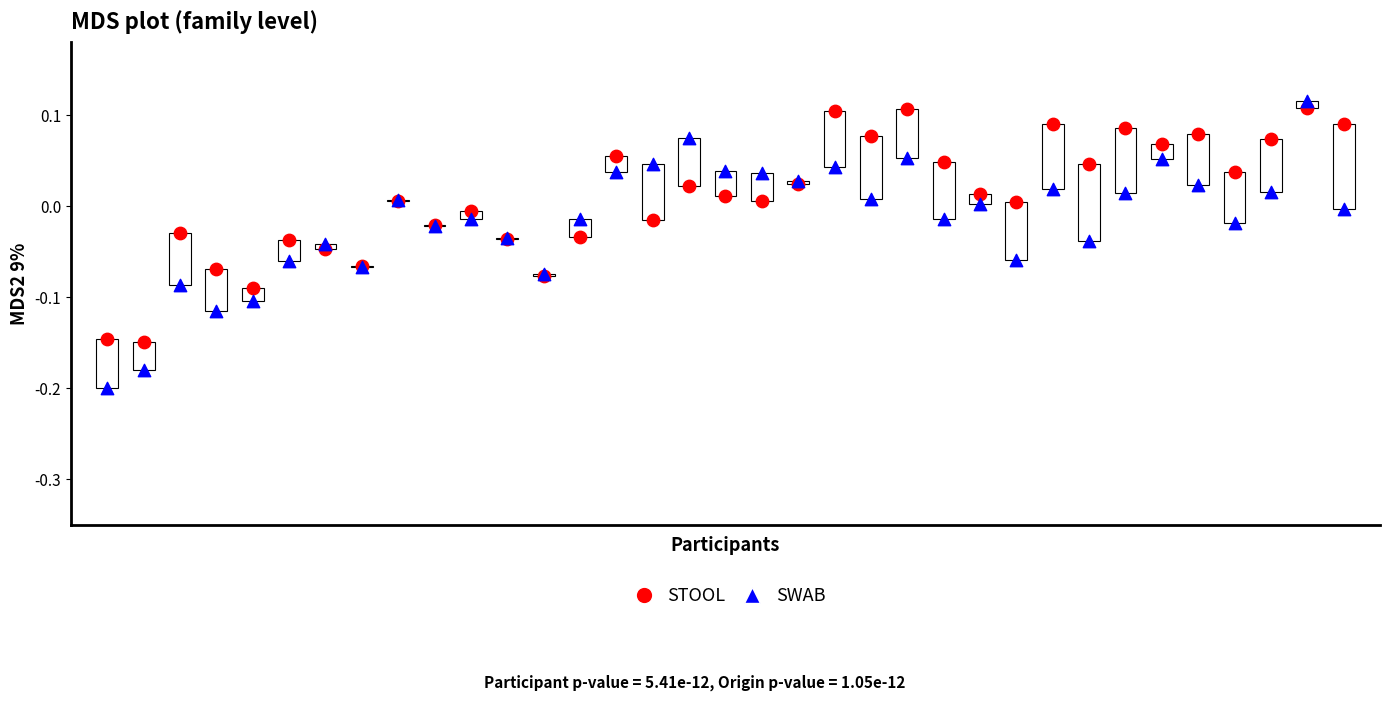

Which series has the widest spread of Y values?

SWAB